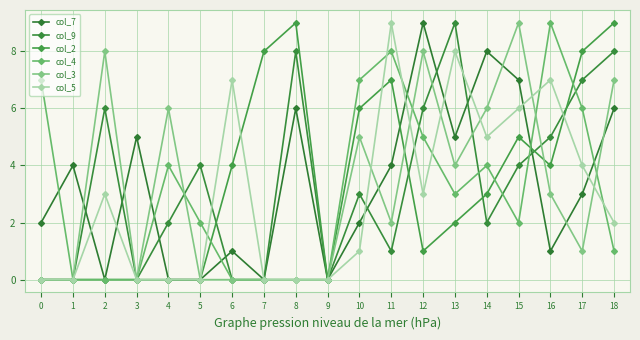

Is it true that col_5 equals -4 at 9?

False